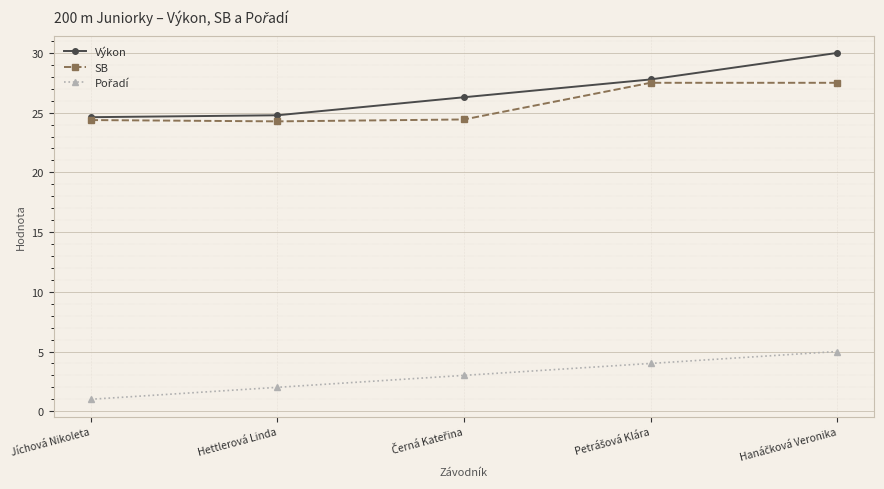

At how many categories does at least one series exceed 11?

5